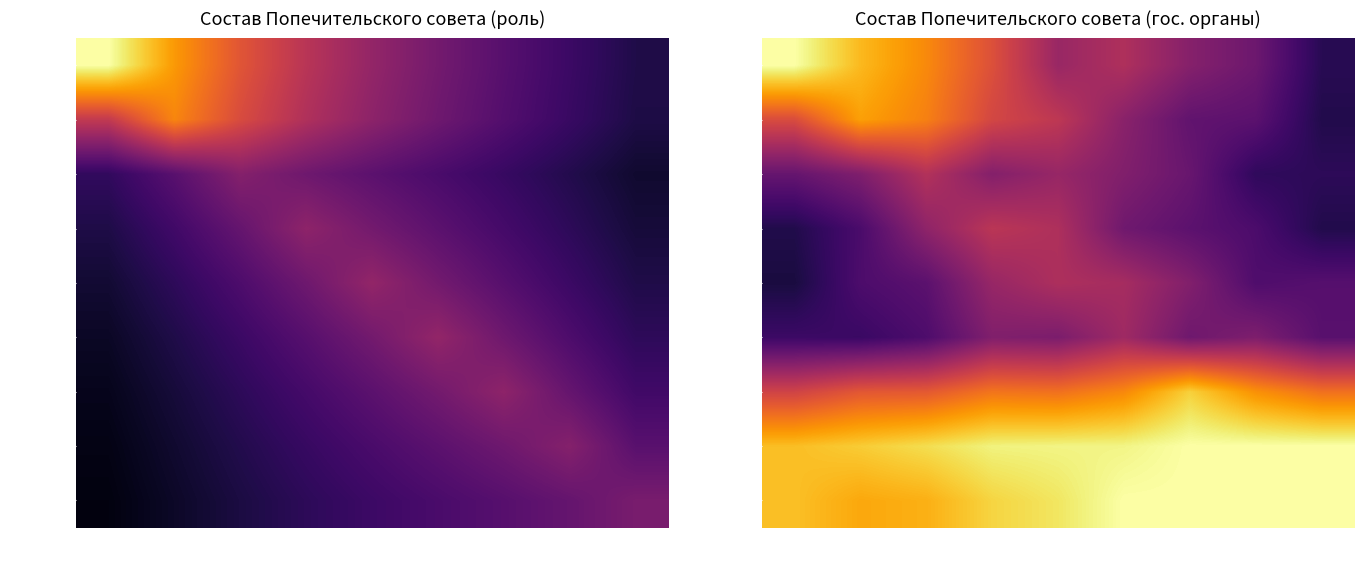

What is the difference between the maximum and minimum values in the Касап series?

0.7